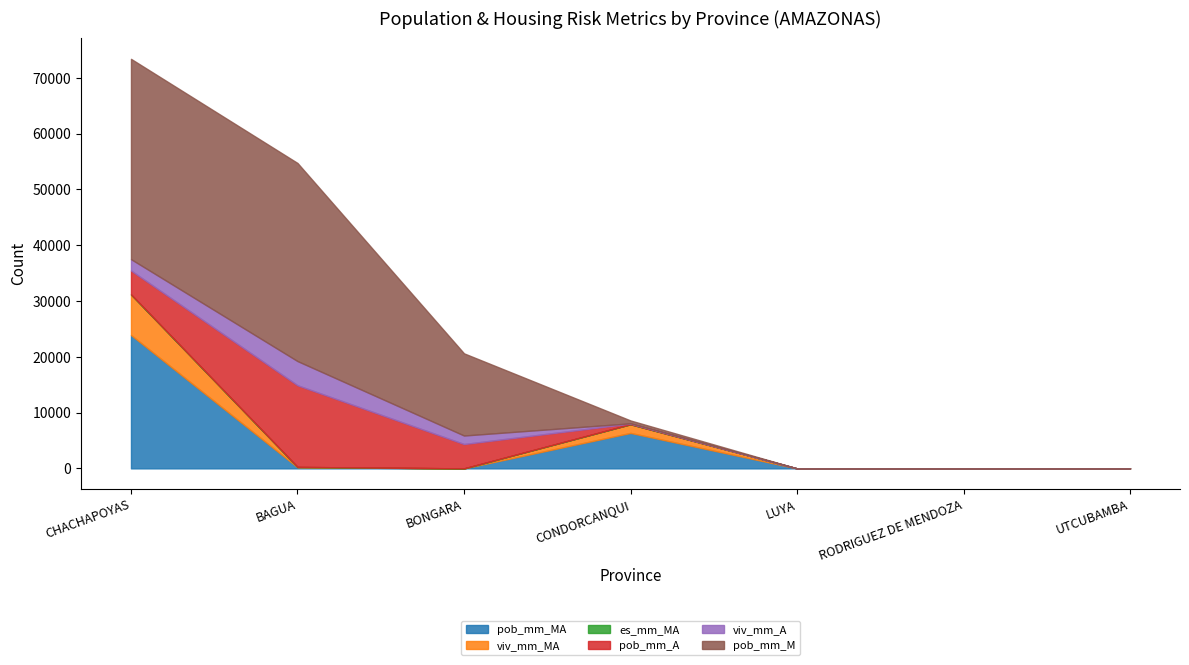

What is the sum of the viv_mm_A values at CHACHAPOYAS and RODRIGUEZ DE MENDOZA?

2039